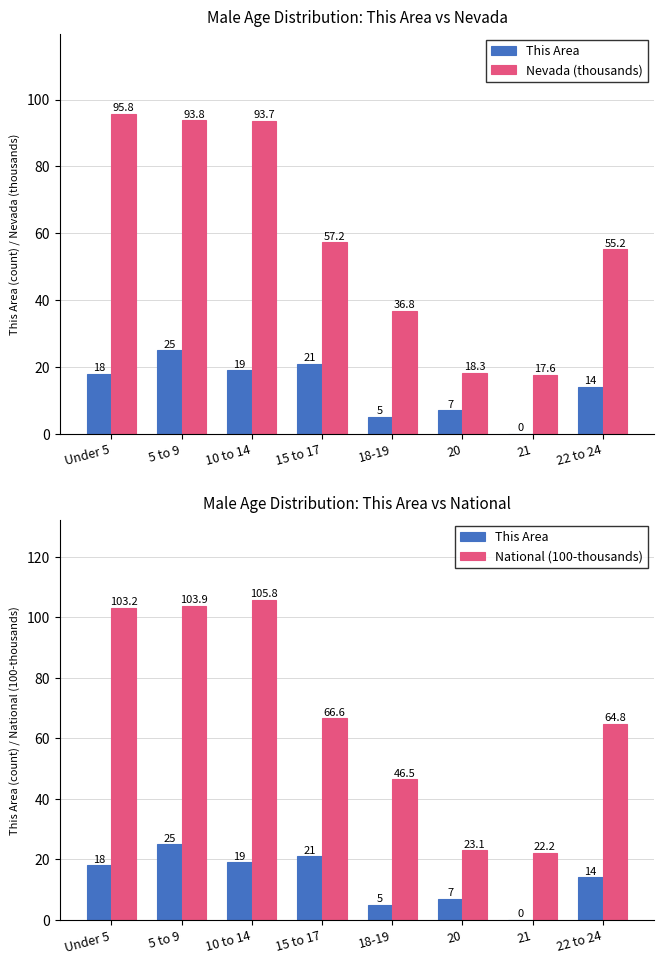

What is the sum of the National (100-thousands) values at 15 to 17 and 21?

88.8